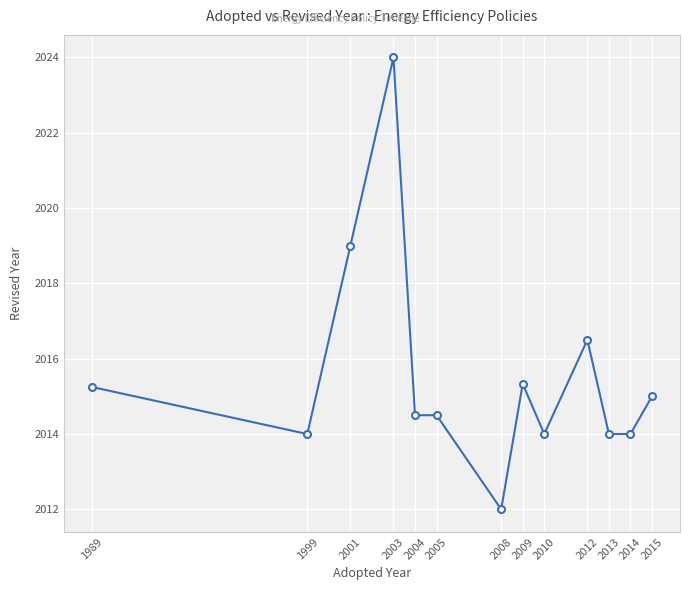

What is the sum of all values?

26202.1